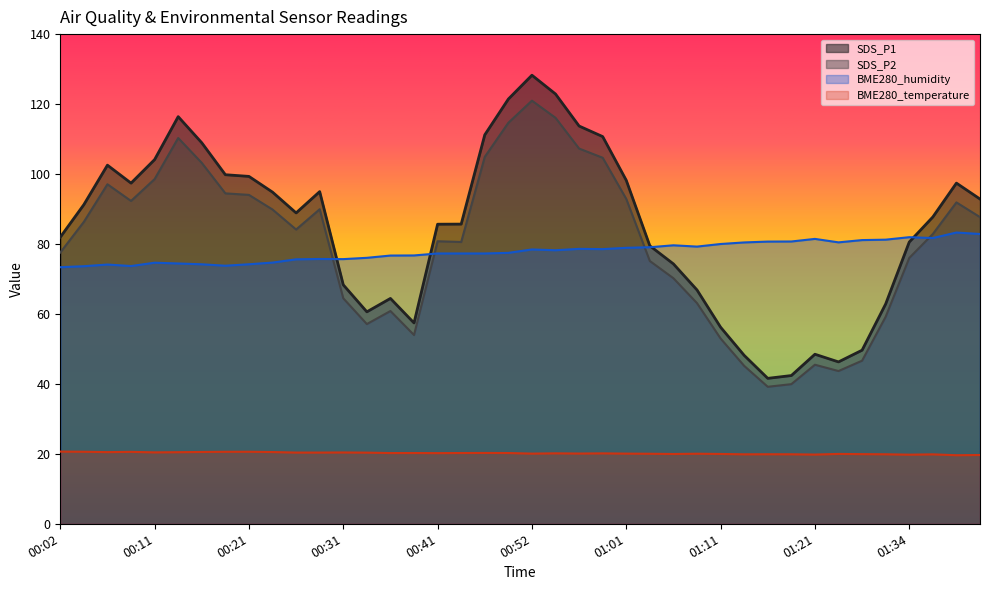

Where does the BME280_temperature series first go above 20?

00:02